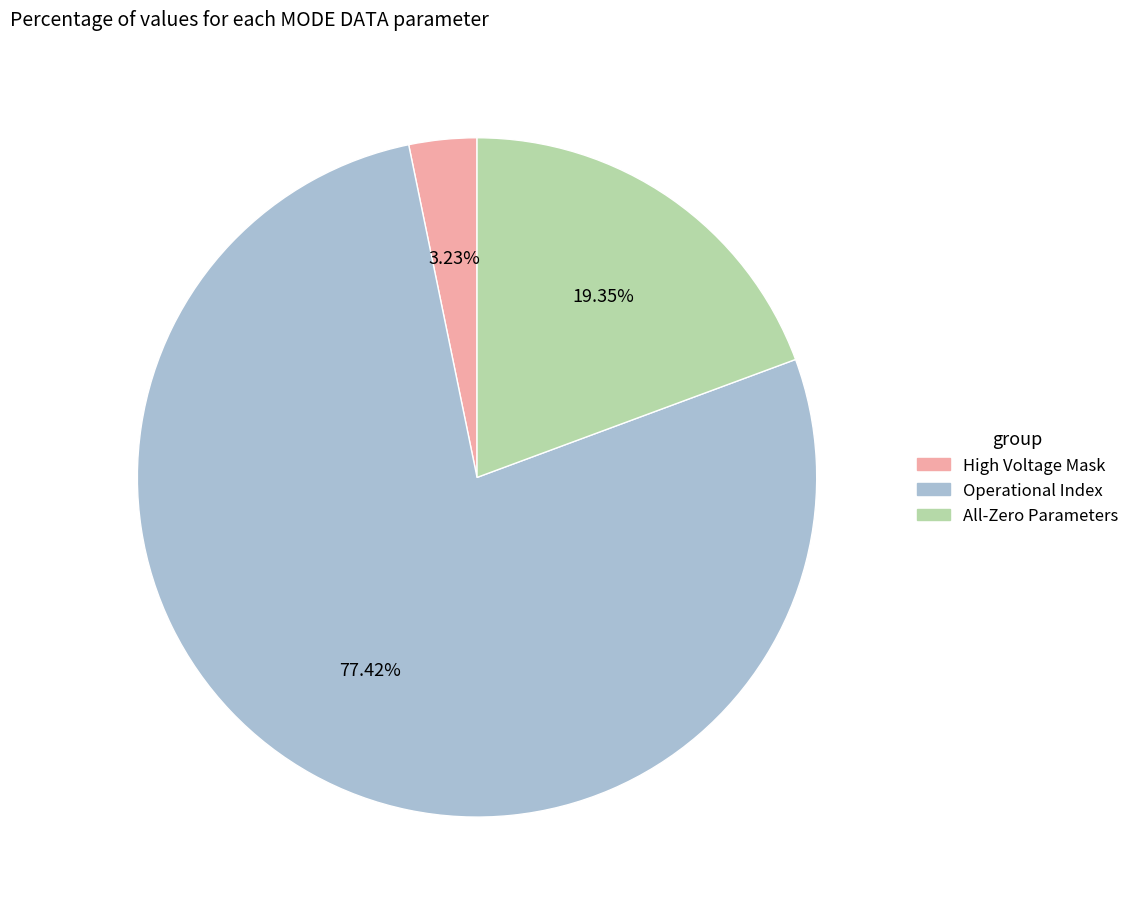

Is there any slice that represents more than half of the pie?

Yes